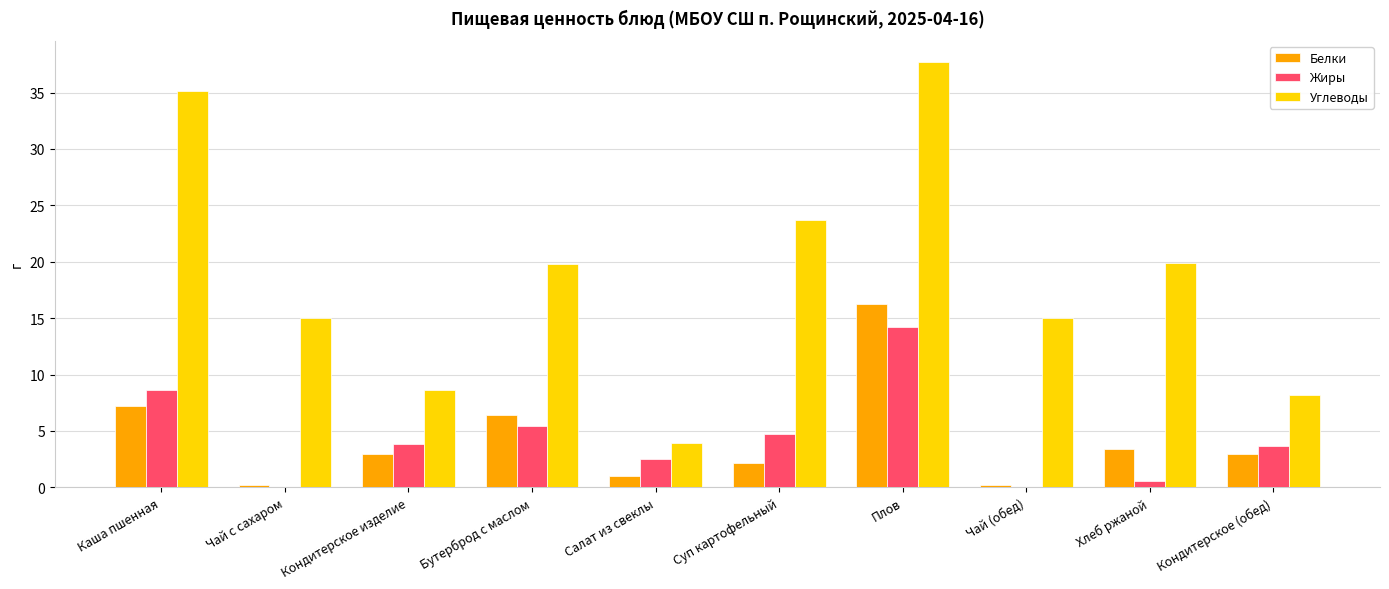

What is the sum of all Белки values?

42.6